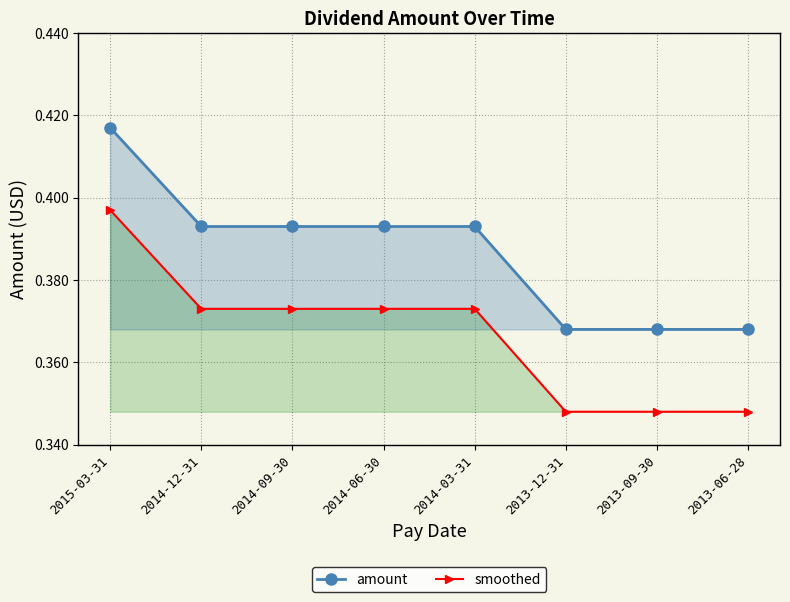

Which series has the largest total across all categories?

amount